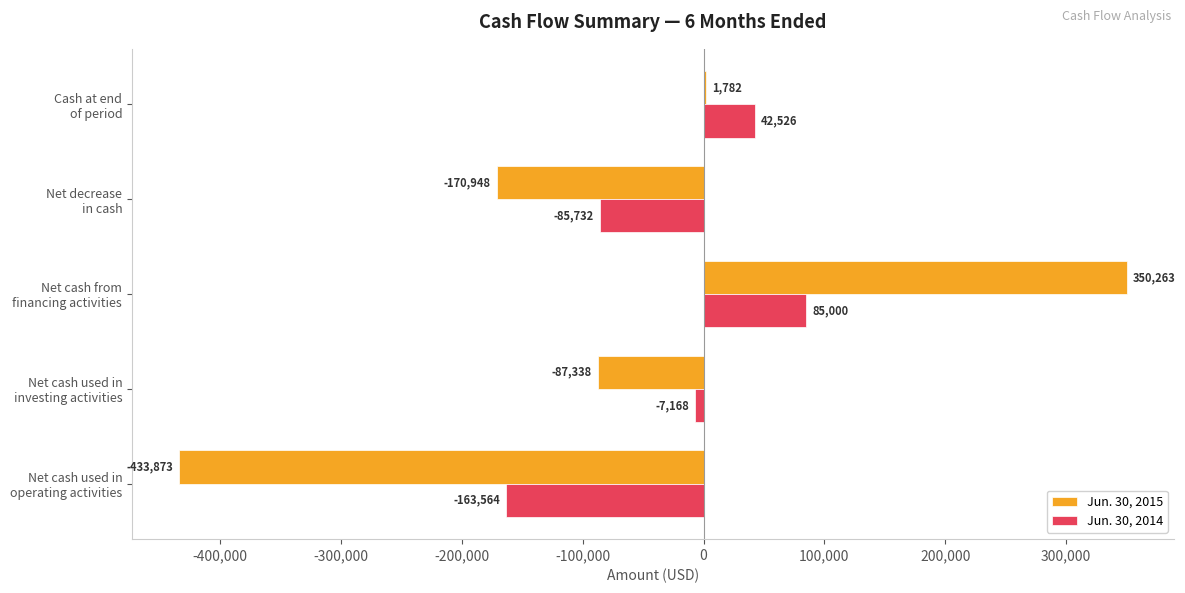

How many Jun. 30, 2014 values are between -85732 and 42526?

3